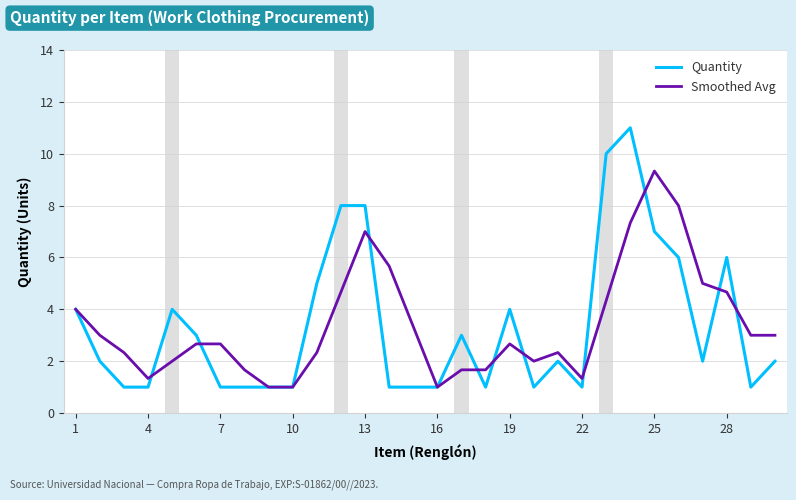

After their last crossing, which series has the higher values: Quantity or Smoothed Avg?

Smoothed Avg